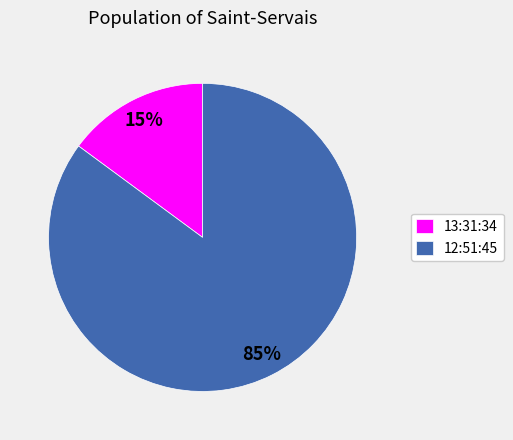

Which category has the smallest portion of the pie?

13:31:34